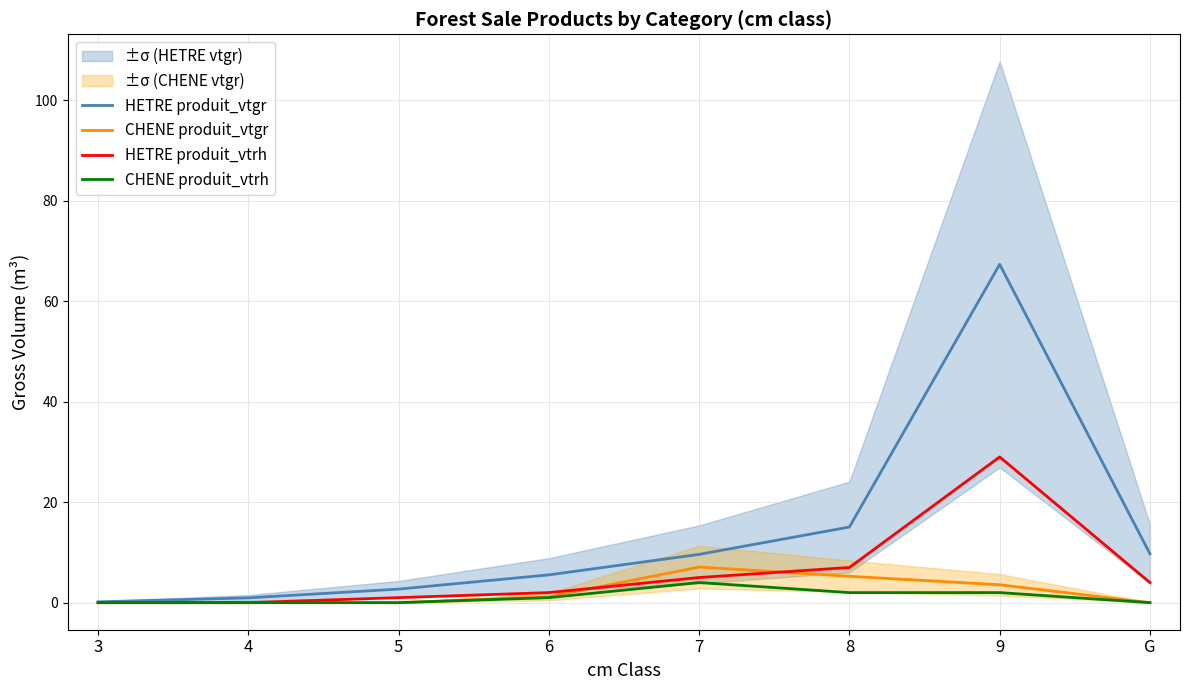

What is the highest value of the HETRE produit_vtrh series?

29.0